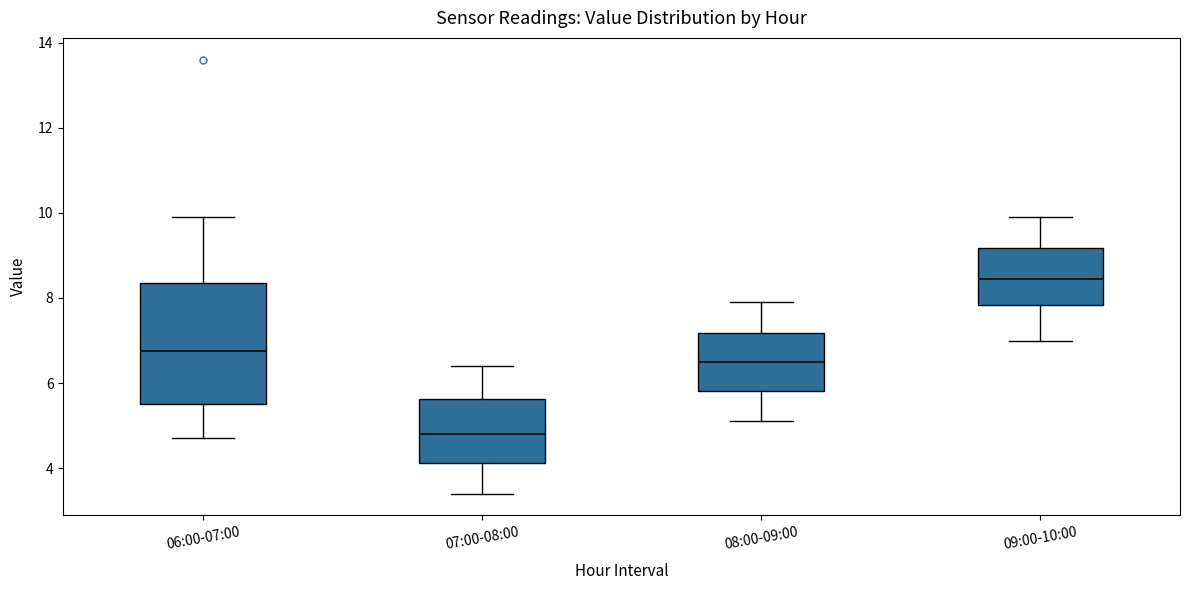

Reading left to right, transcribe this box plot: for each box, give where its median line is, the range the box spans, and where its two whiskers end, as read against the y-axis. The values are not printed on the chart, so give them approximately, as read against the axis.

06:00-07:00: median 6.8, box 5.6 to 8.4, whiskers 4.8 to 10.0
07:00-08:00: median 4.8, box 4.2 to 5.6, whiskers 3.4 to 6.4
08:00-09:00: median 6.6, box 5.8 to 7.2, whiskers 5.2 to 8.0
09:00-10:00: median 8.4, box 7.8 to 9.2, whiskers 7.0 to 10.0